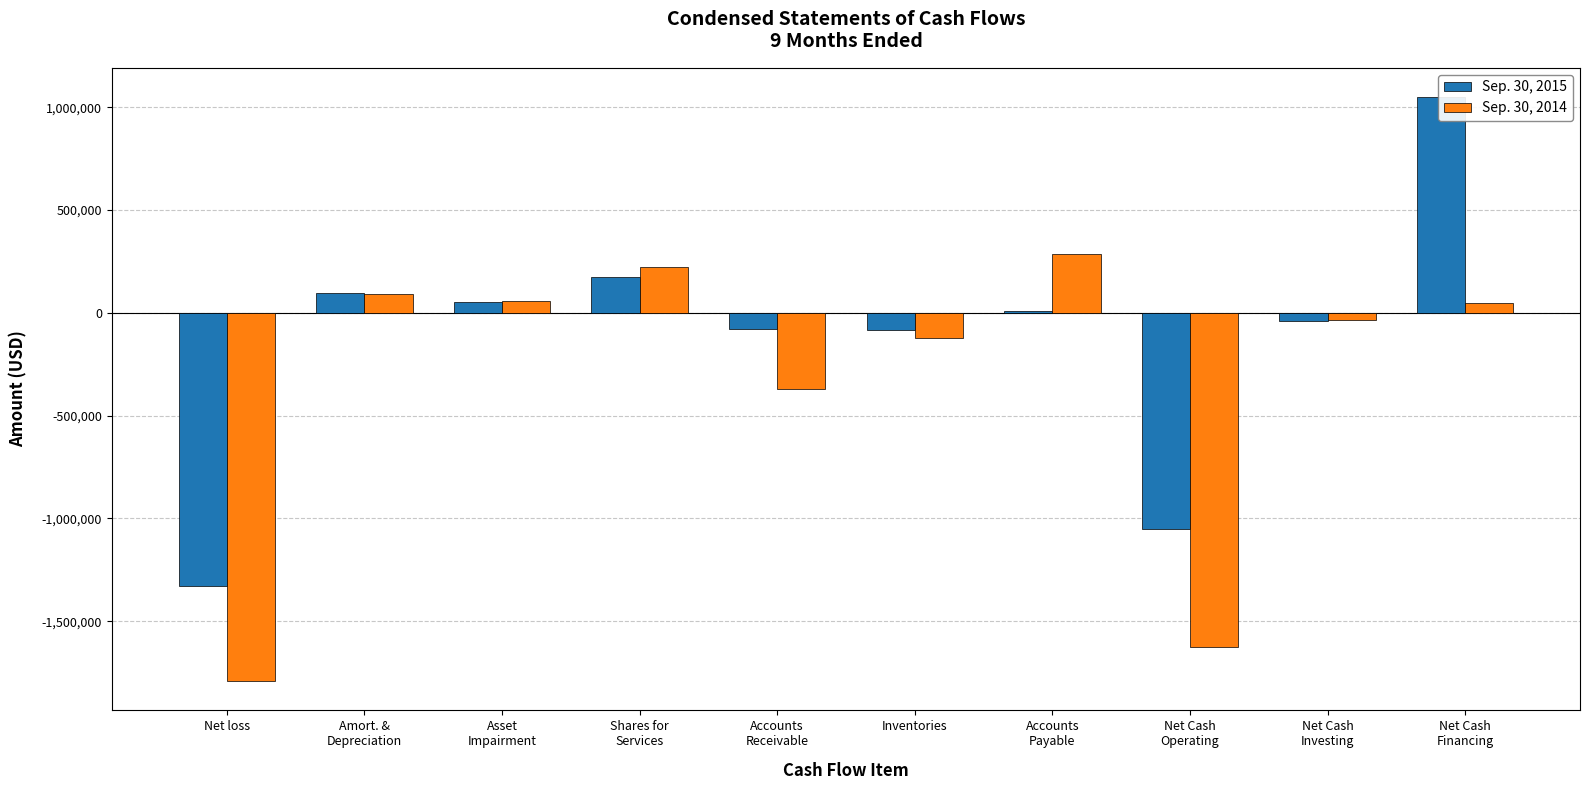

At Inventories, list the series in order from largest to smallest.

Sep. 30, 2015, Sep. 30, 2014